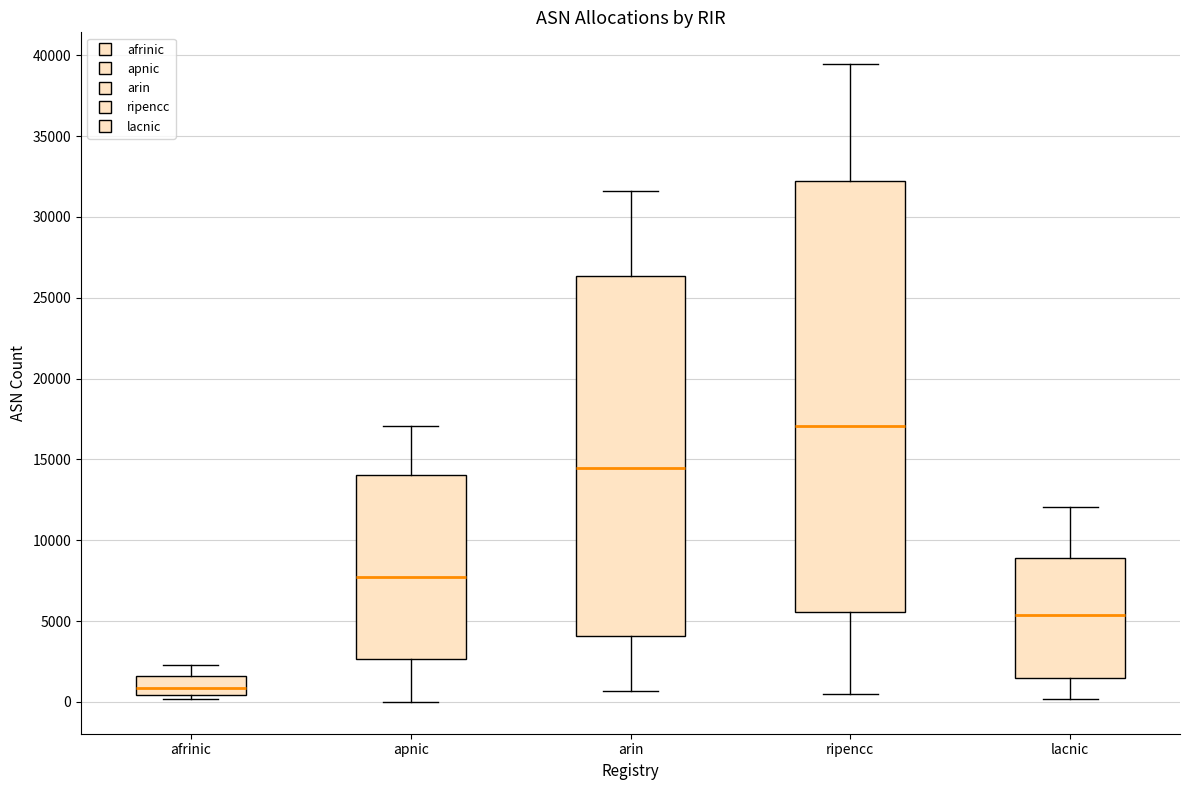

Reading left to right, read every box against the y-axis: the position of its median line, the range the box covers, and the ends of its whiskers. The values are not printed on the chart, so give them approximately, as read against the axis.

afrinic: median 1000, box 500 to 1500, whiskers 0 to 2500
apnic: median 7500, box 2500 to 14000, whiskers 0 to 17000
arin: median 14500, box 4000 to 26500, whiskers 500 to 31500
ripencc: median 17000, box 5500 to 32000, whiskers 500 to 39500
lacnic: median 5500, box 1500 to 9000, whiskers 0 to 12000